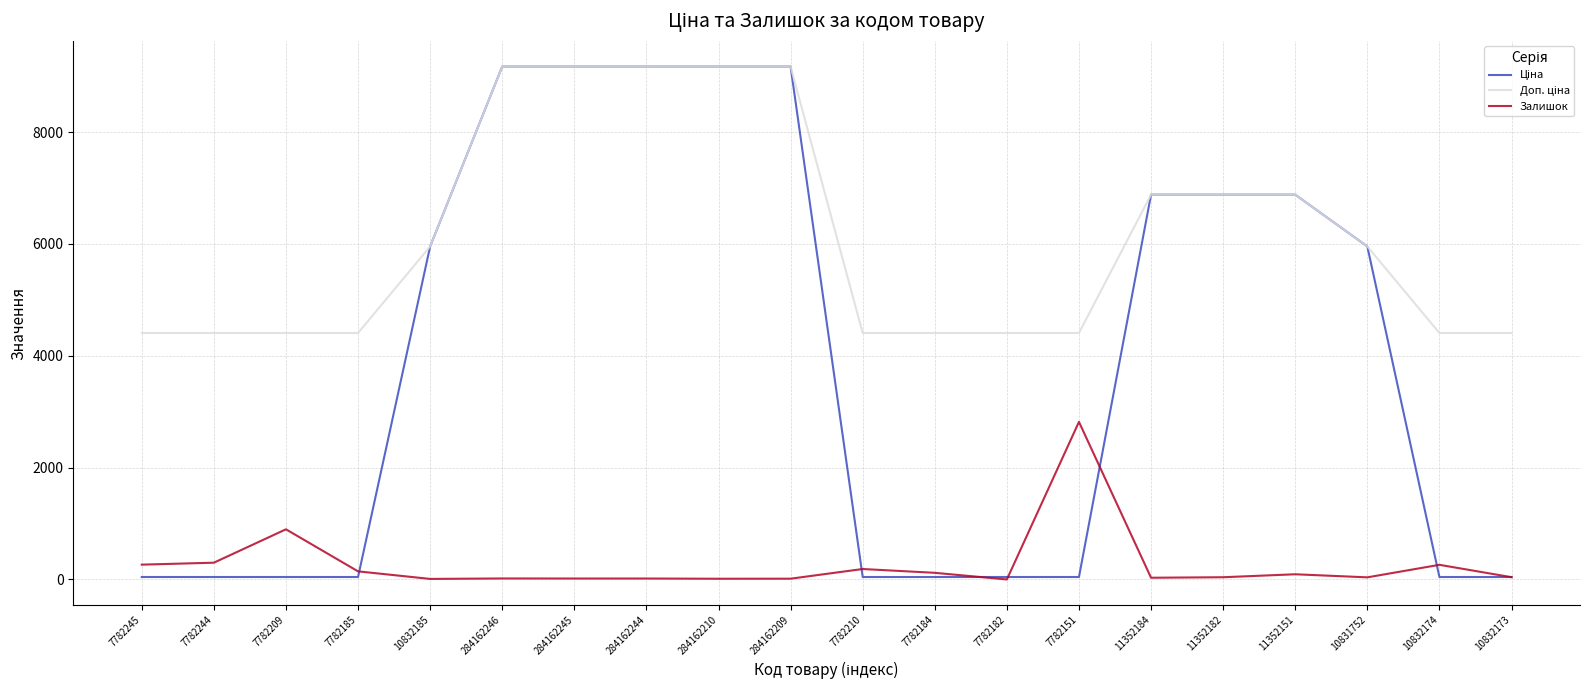

Does the chart have visible grid lines?

Yes